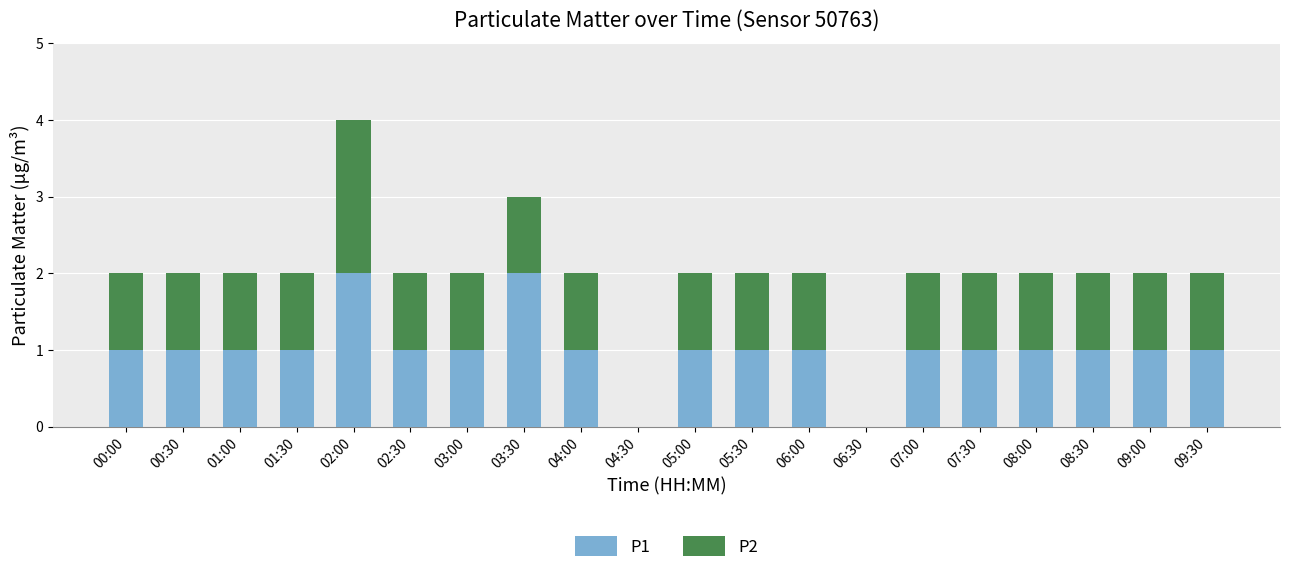

At which category is the sum across all series the highest?

02:00